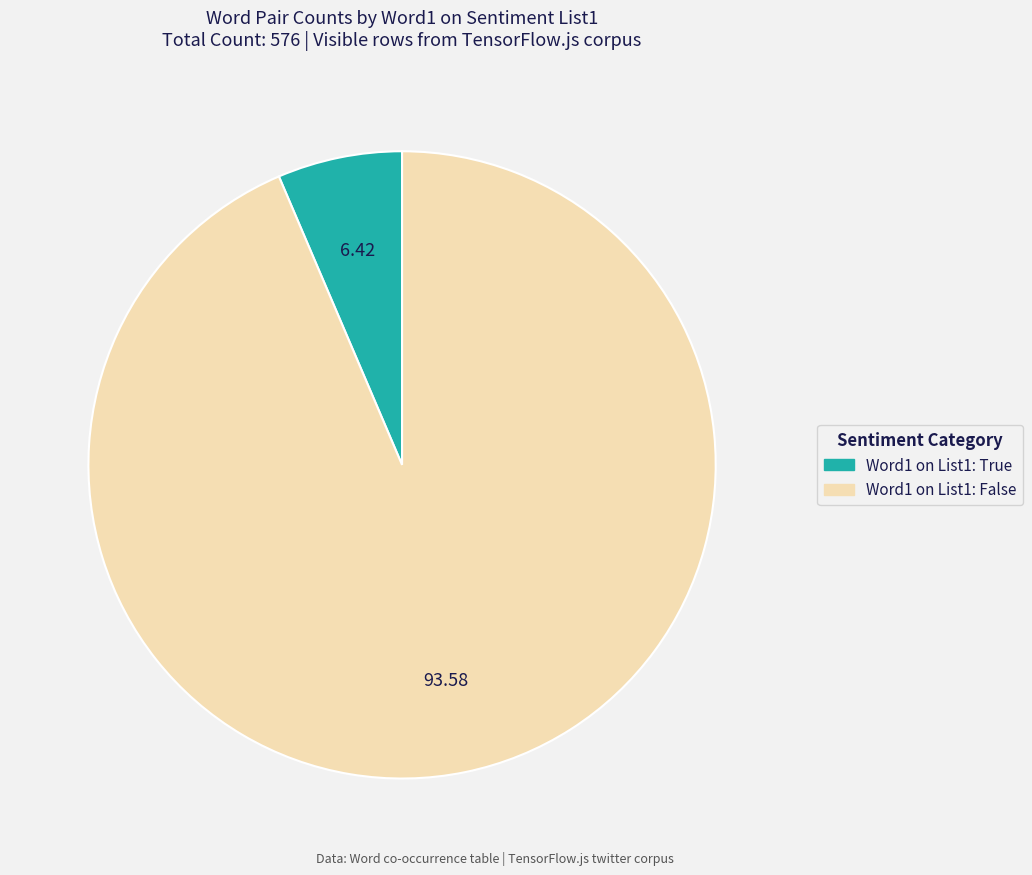

Count the number of slices in the pie.

2